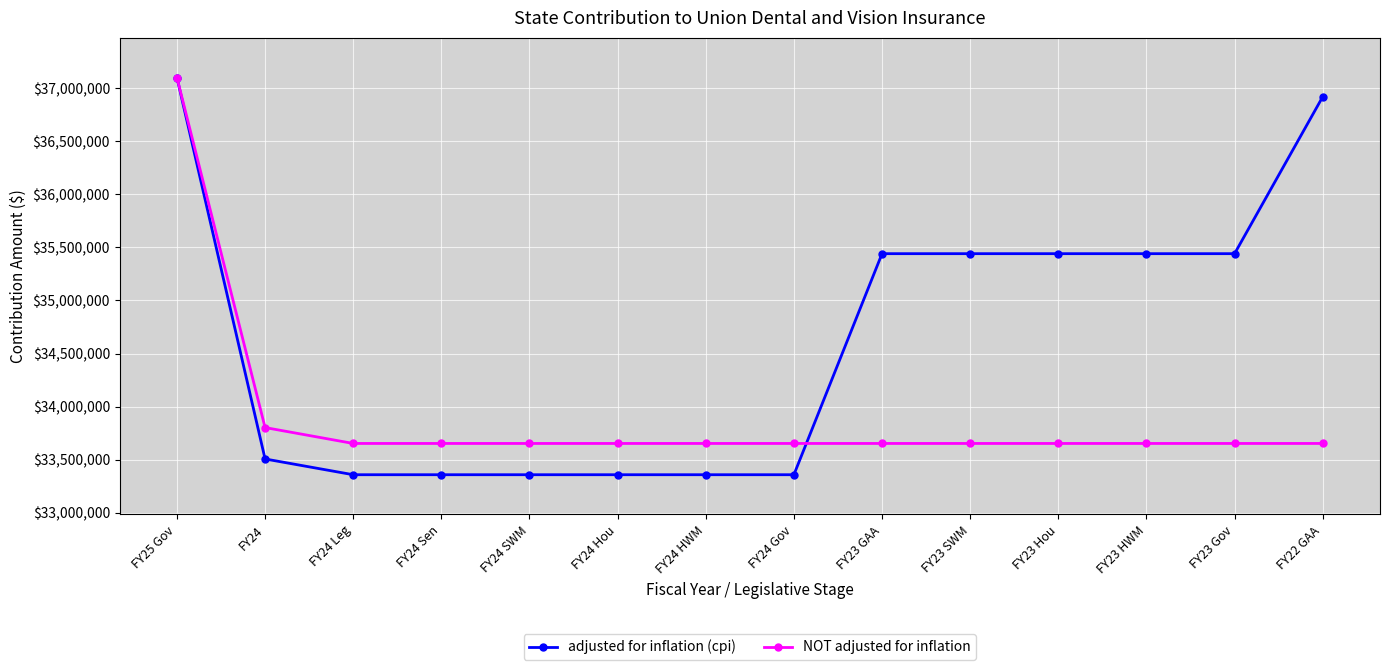

What is the sum of all adjusted for inflation (cpi) values?

484878485